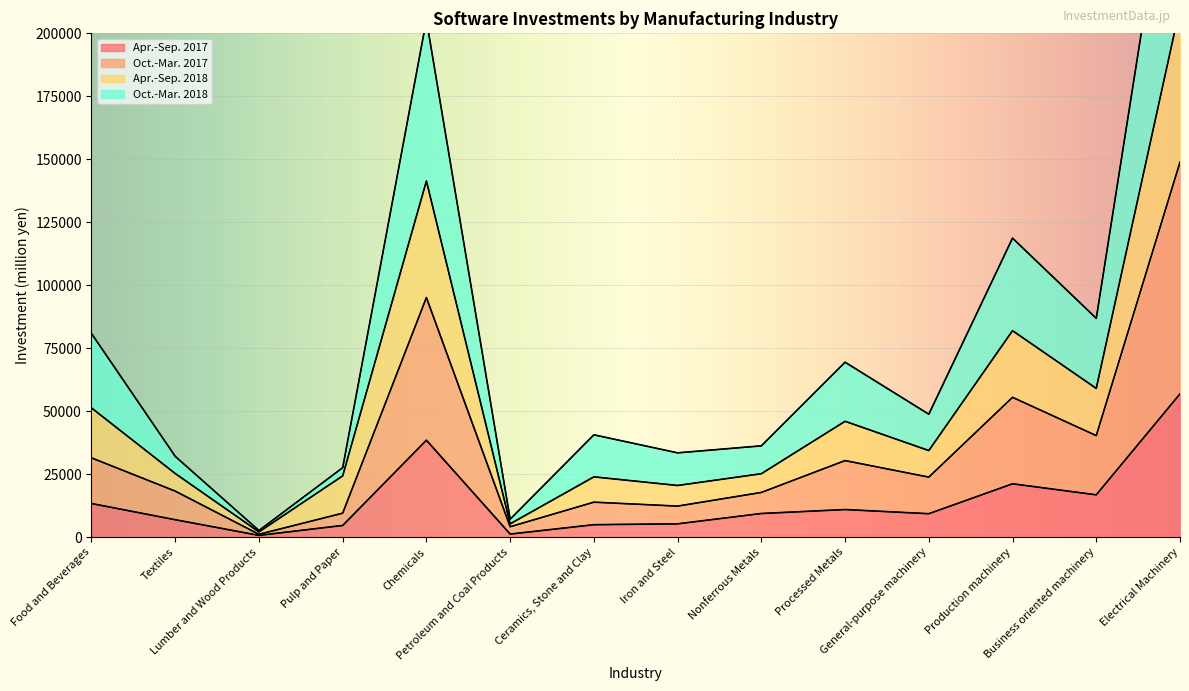

In Oct.-Mar. 2017, how many points are lower than both neighbors (excluding endpoints)?

5